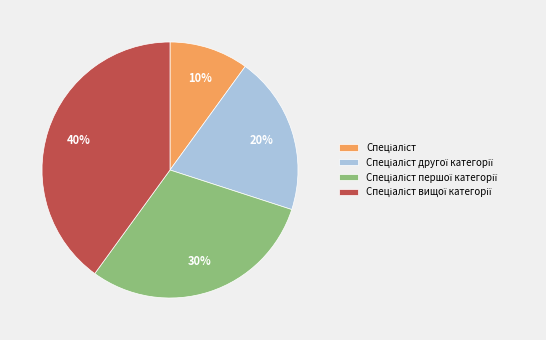

Does any single category account for the majority?

No